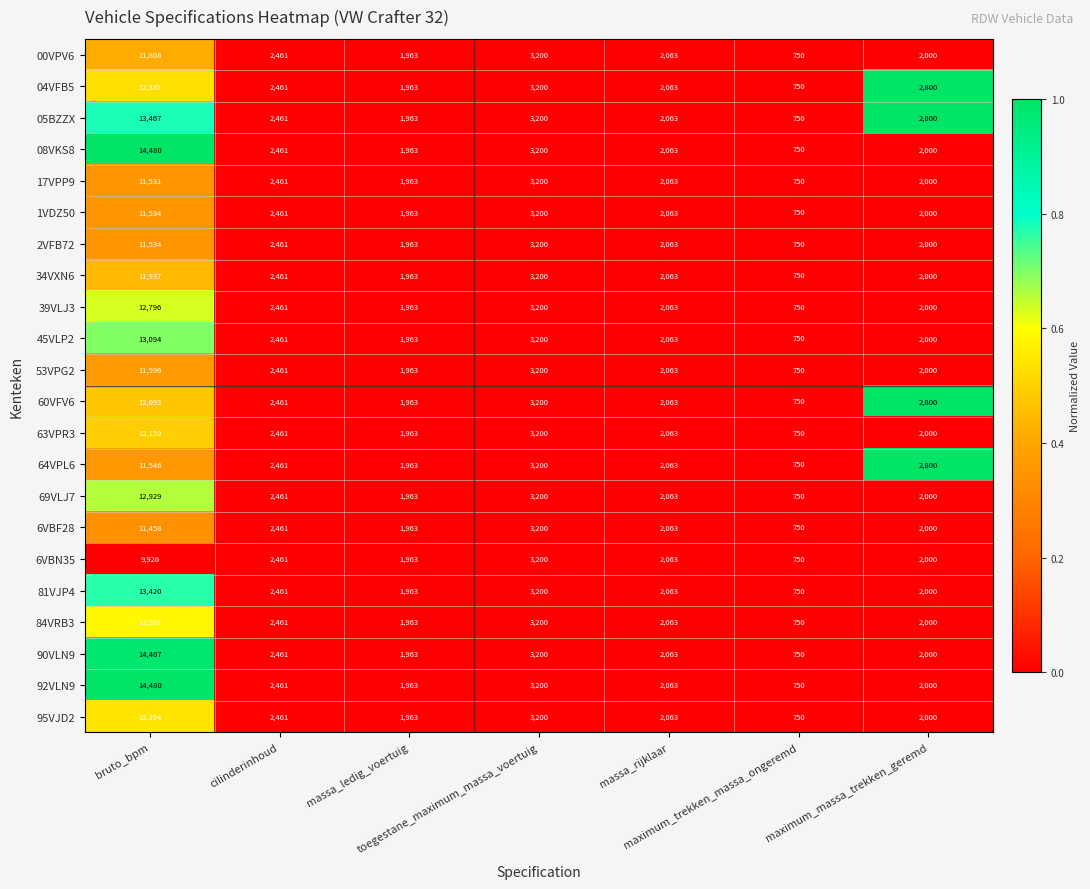

What is the difference between the maximum and minimum values in the 17VPP9 series?

10781